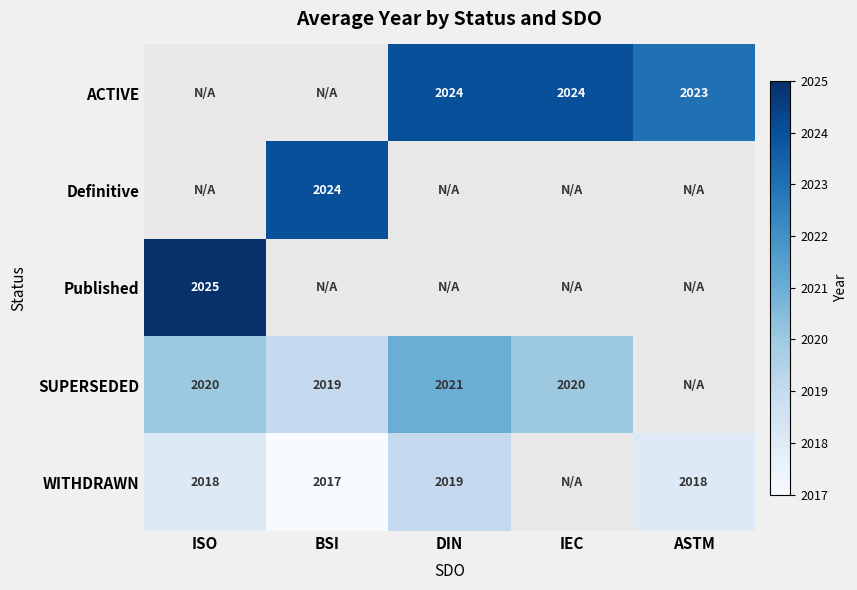

The SUPERSEDED series shows 678 at DIN. True or false?

False